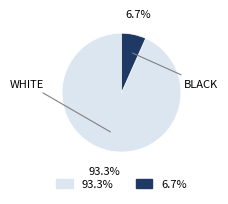

What percentage is the BLACK slice, to the nearest percent?

7%